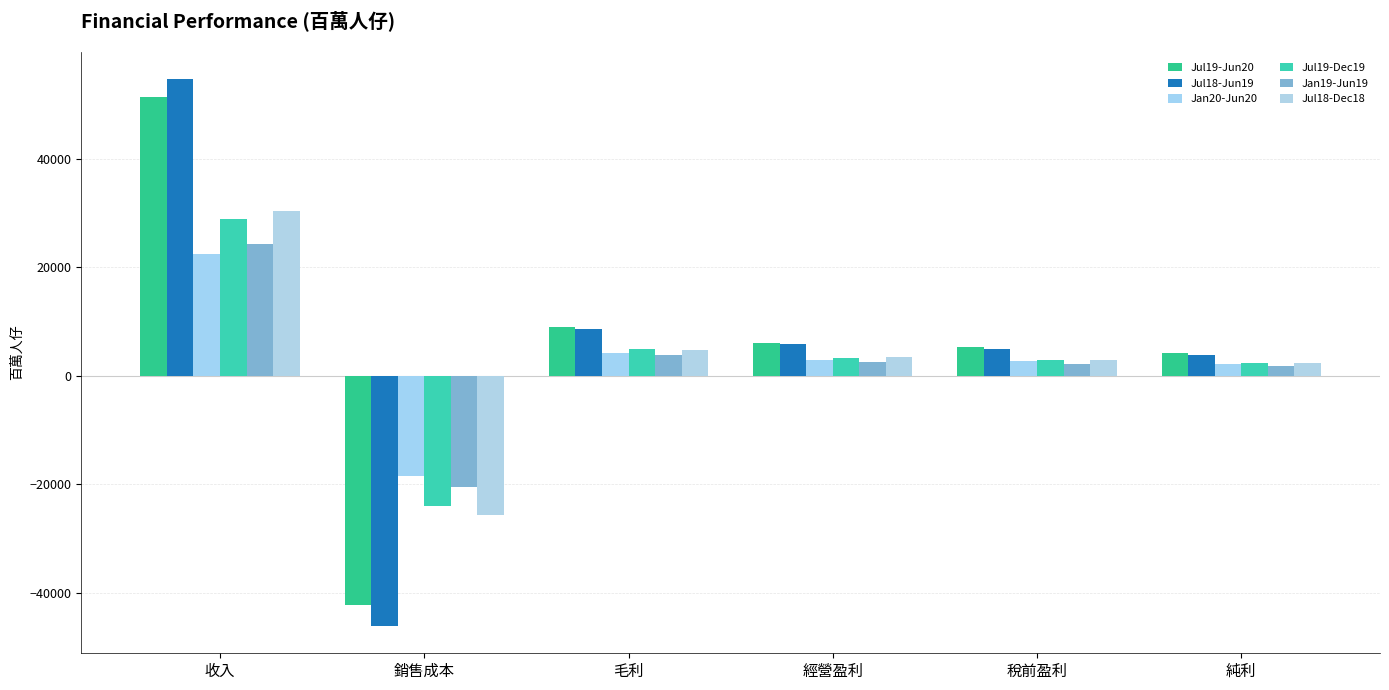

Is it true that Jul19-Jun20 equals -42313.9 at 銷售成本?

True